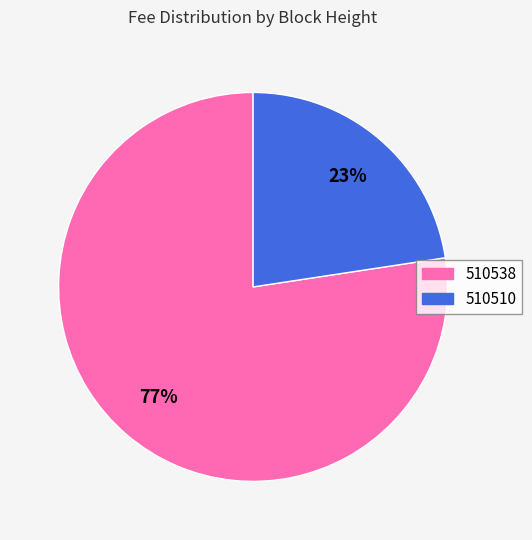

Which slice represents more than half of the pie?

510538